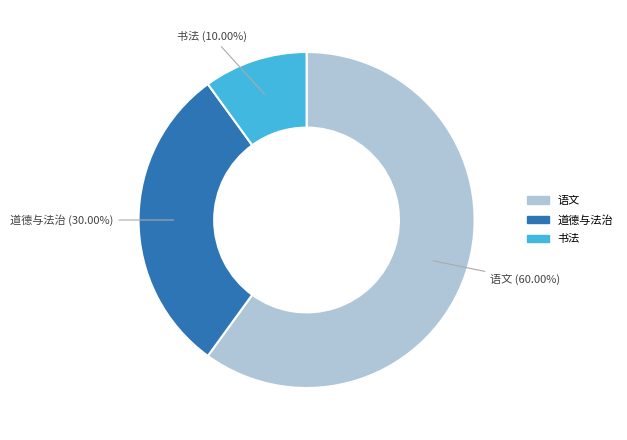

Which category has the biggest portion of the pie?

语文